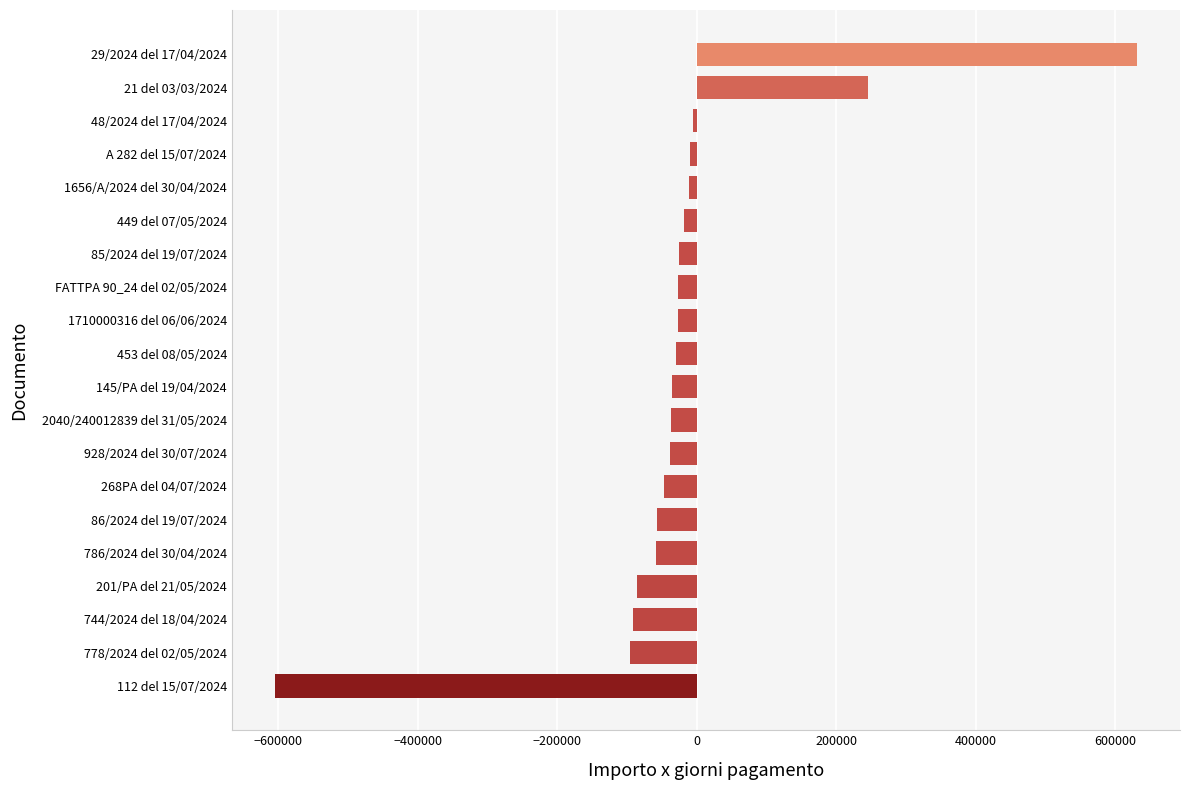

How many data points are above -29730?

9